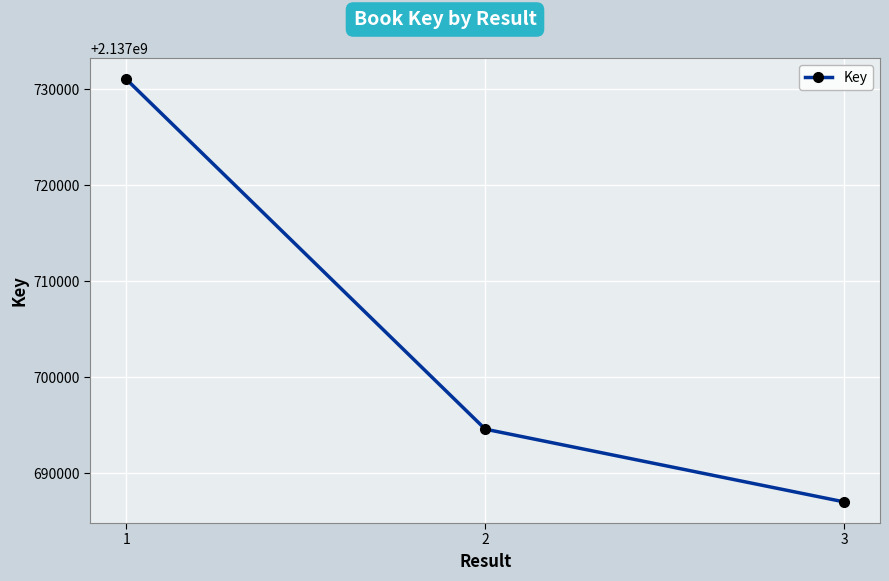

At which category does the chart reach its minimum across all series?

3